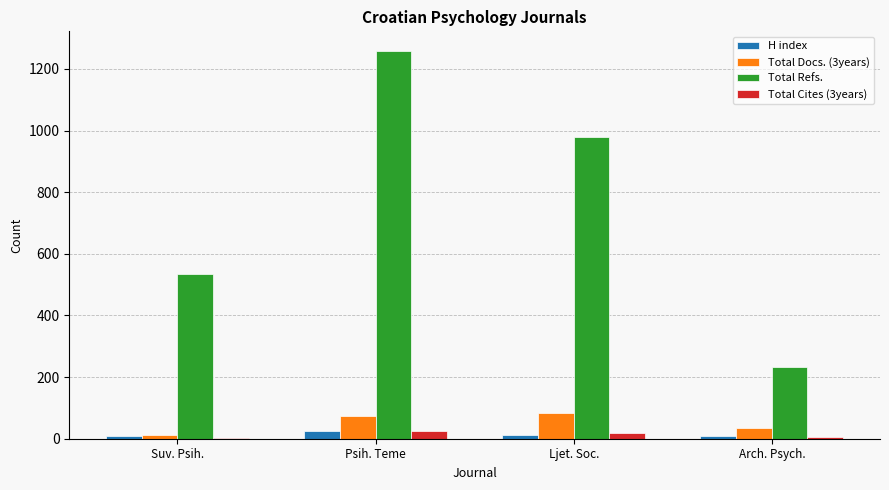

Which label corresponds to the largest value in the chart?

Psih. Teme